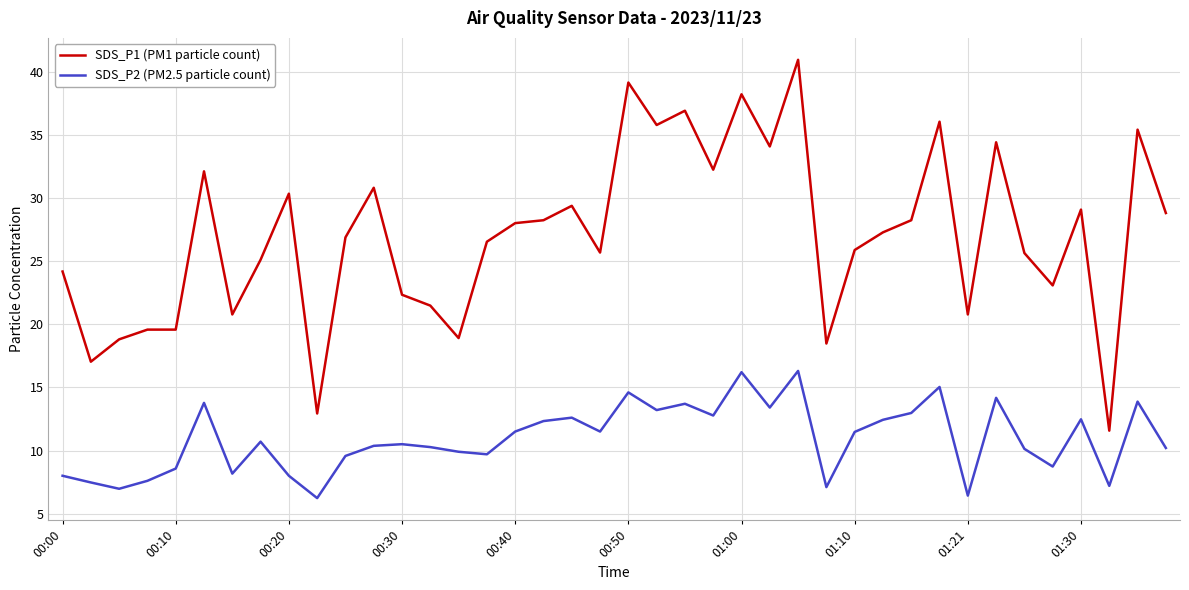

True or false: SDS_P2 (PM2.5 particle count) and SDS_P1 (PM1 particle count) cross at least once.

False